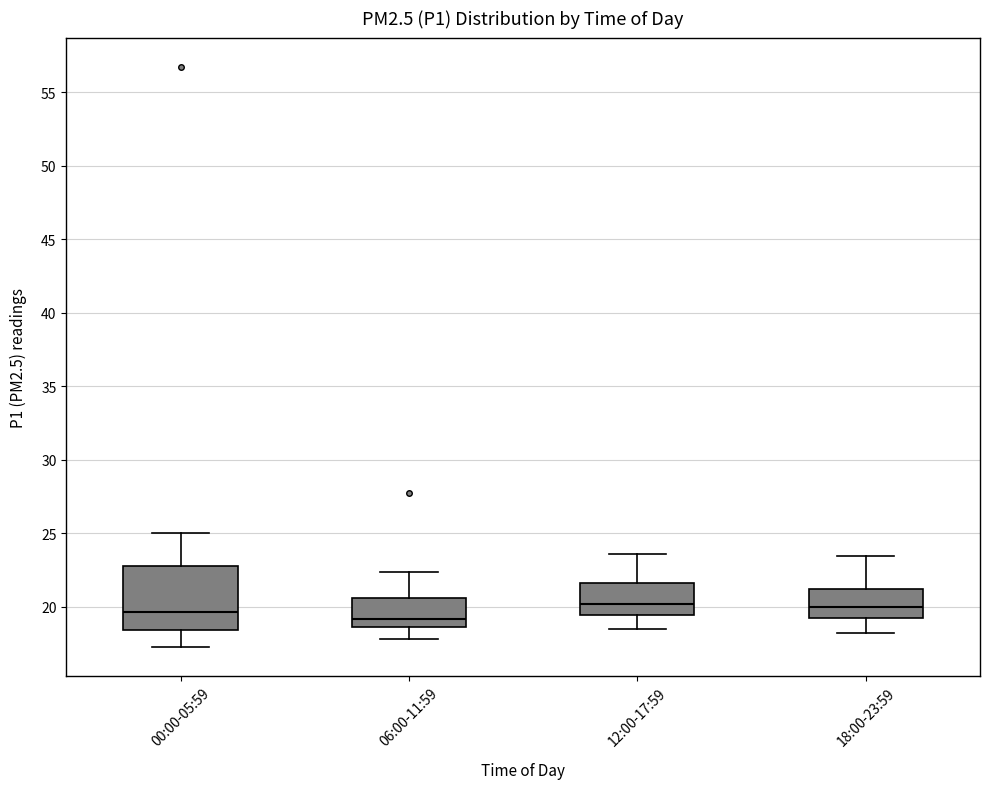

Where is the lower edge of the box for 00:00-05:59 on the y-axis? The values are not printed on the chart, so give them approximately, as read against the axis.

18.5